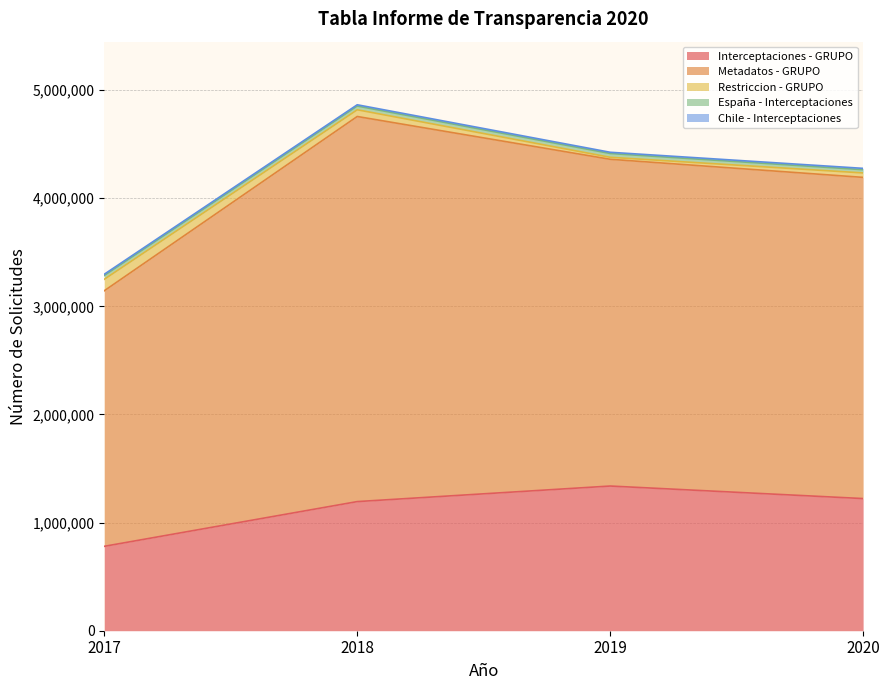

Which category has the lowest value in the España - Interceptaciones series?

2020